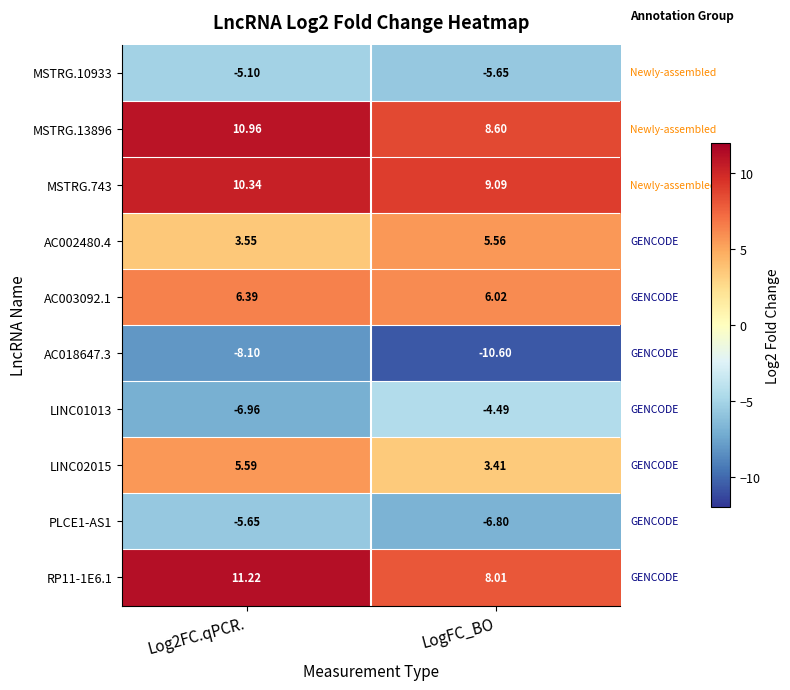

Where is LINC01013 nearest to the value -5?

LogFC_BO